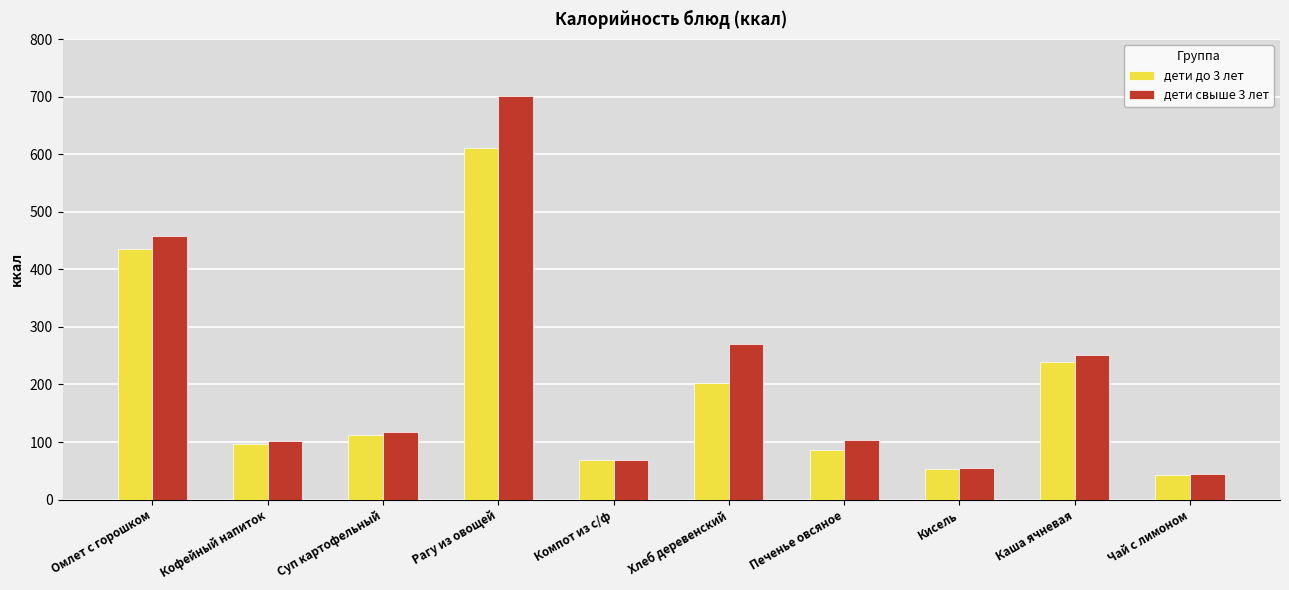

Is it true that дети свыше 3 лет equals 77.1 at Чай с лимоном?

False